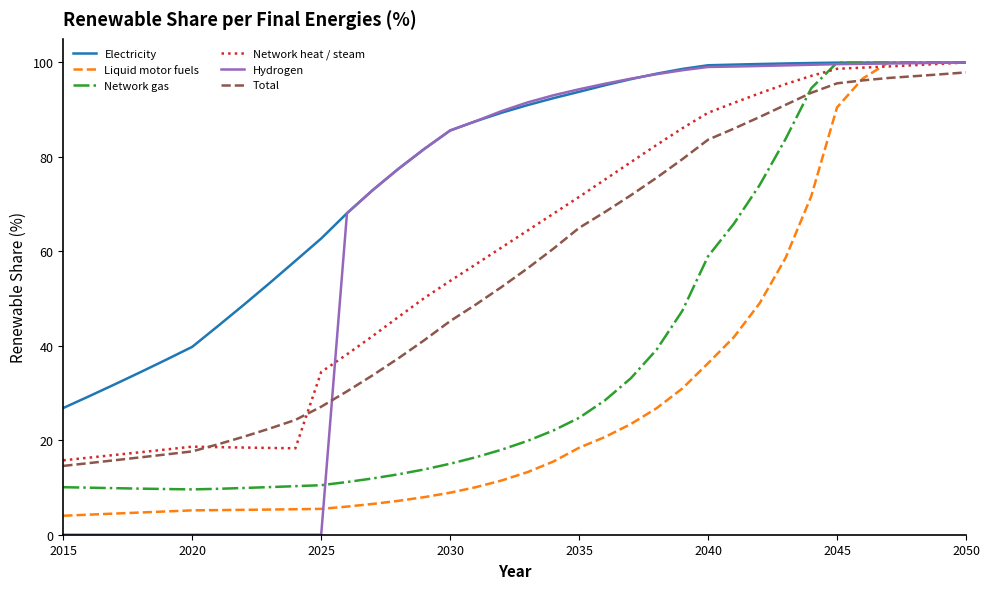

Does the chart display data point markers on the line(s)?

No